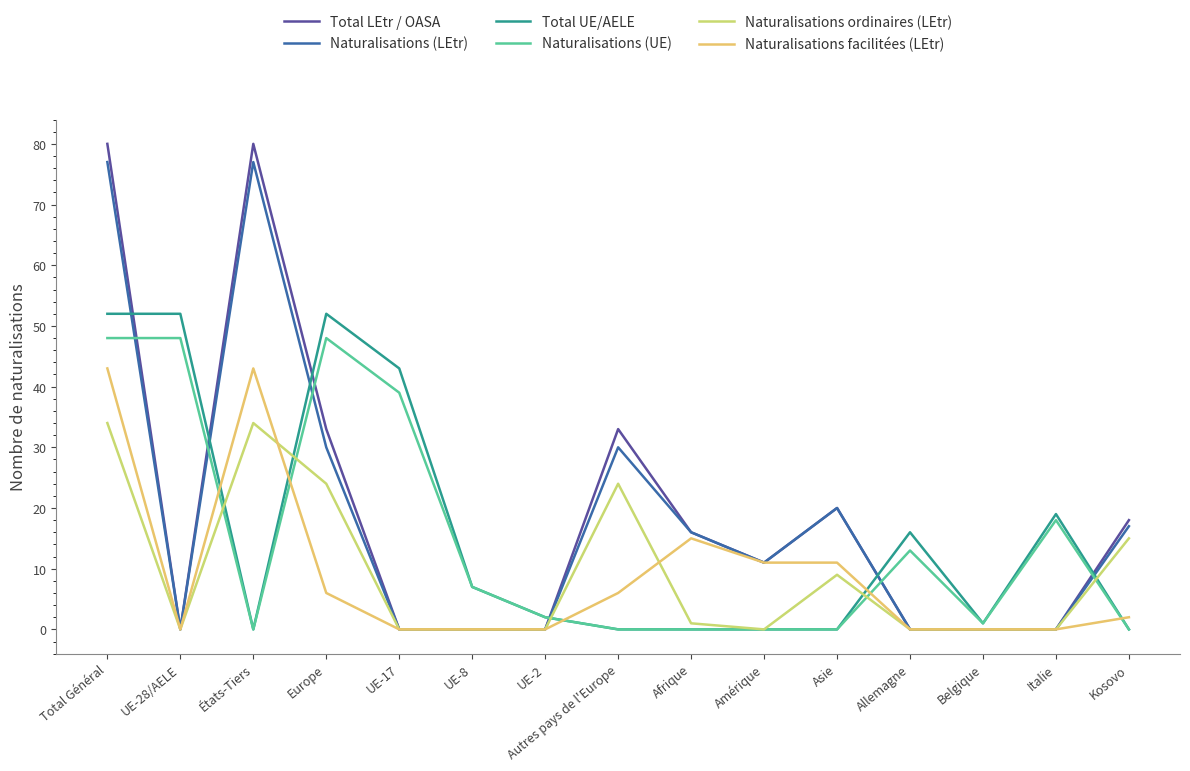

At Allemagne, list the series in order from smallest to largest.

Total LEtr / OASA, Naturalisations (LEtr), Naturalisations ordinaires (LEtr), Naturalisations facilitées (LEtr), Naturalisations (UE), Total UE/AELE